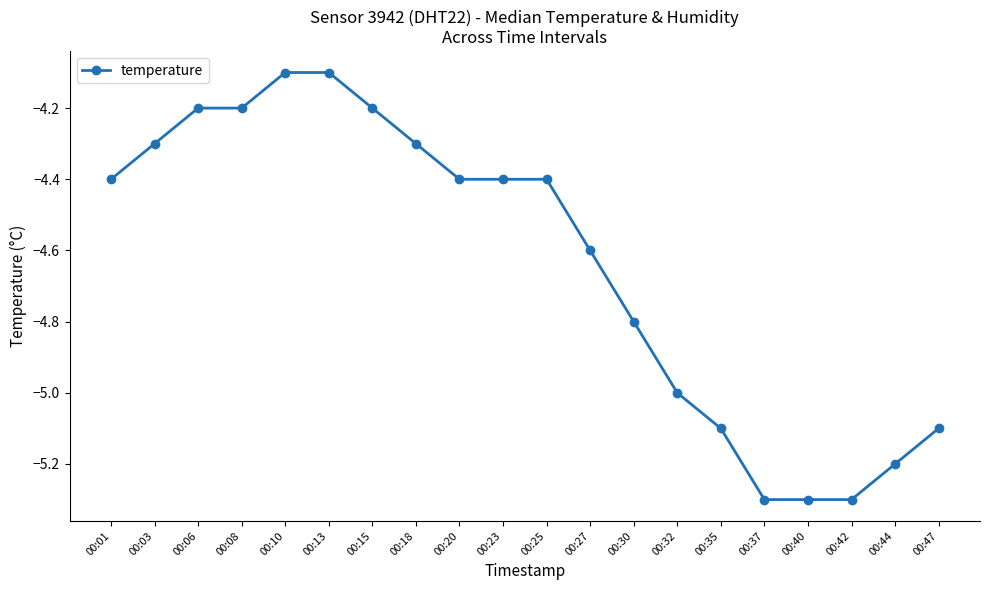

What is the maximum value shown in the chart?

-4.1